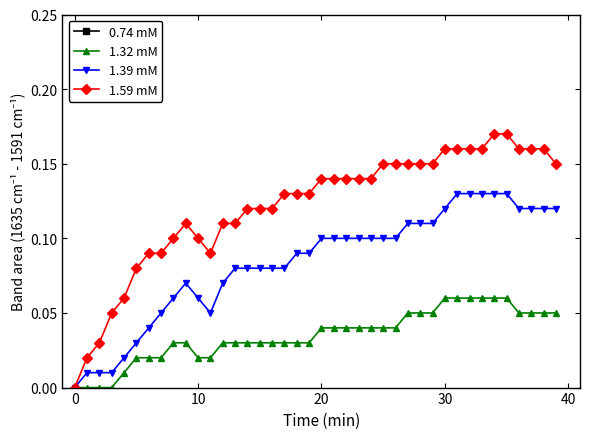

True or false: 1.39 mM has more than 0 interior local peaks.

True